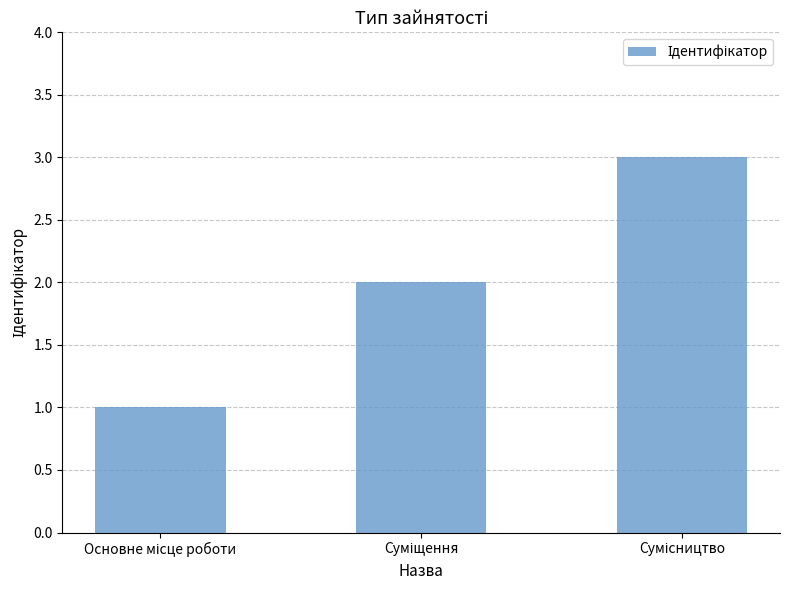

What is the sum of all values?

6